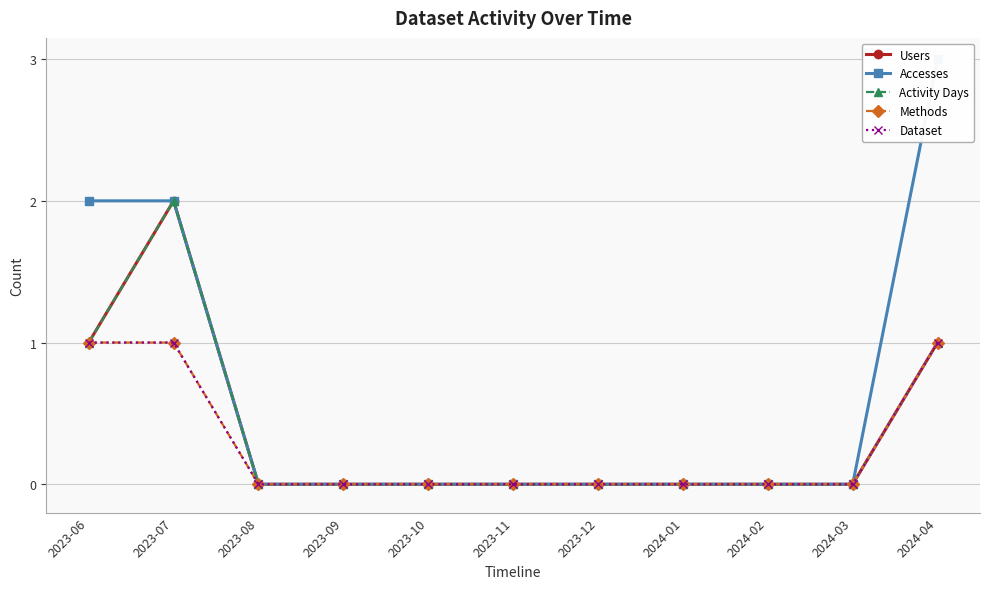

What is the maximum value shown in the chart?

3